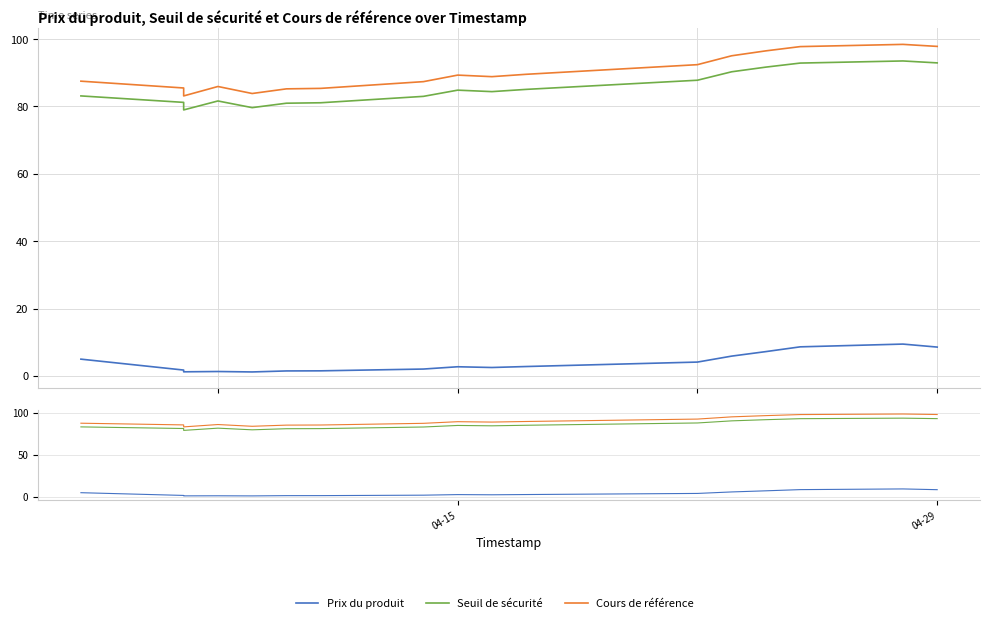

How many interior local valleys does the Cours de référence series have?

3